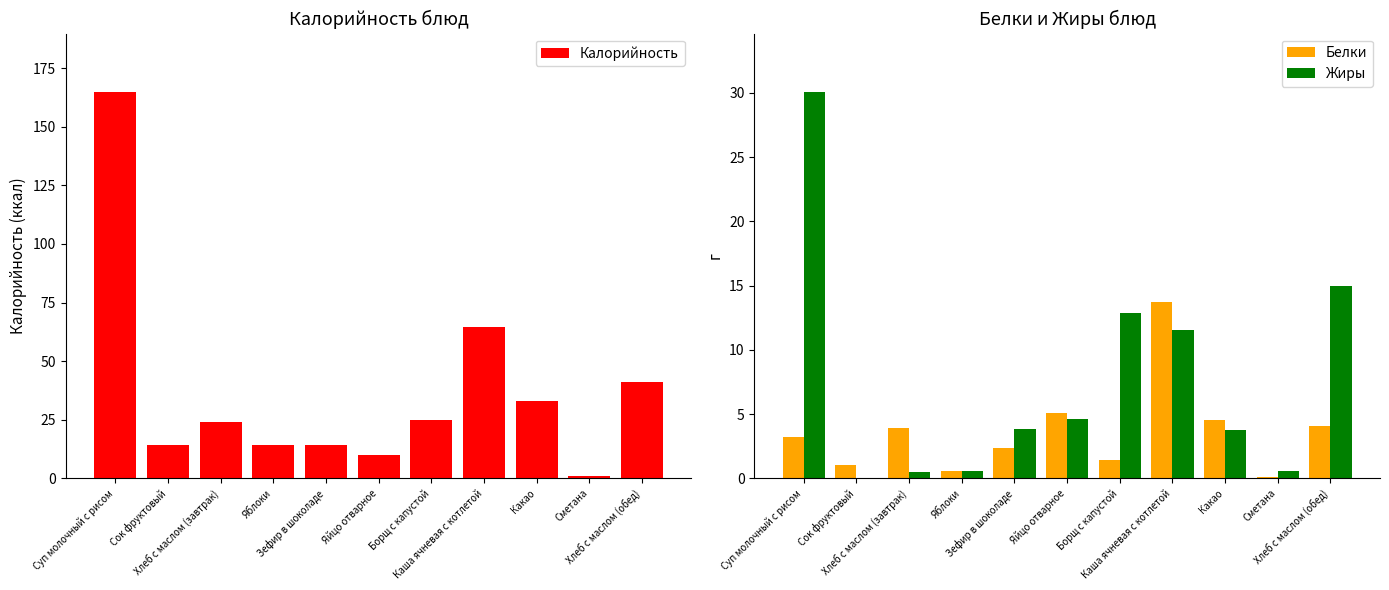

Count the number of data series in this chart.

3